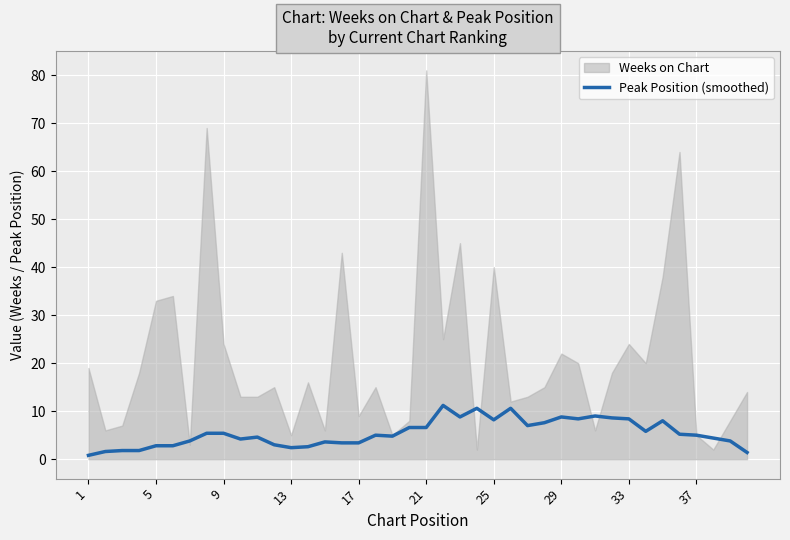

What is the highest value of the Peak Position (smoothed) series?

11.2